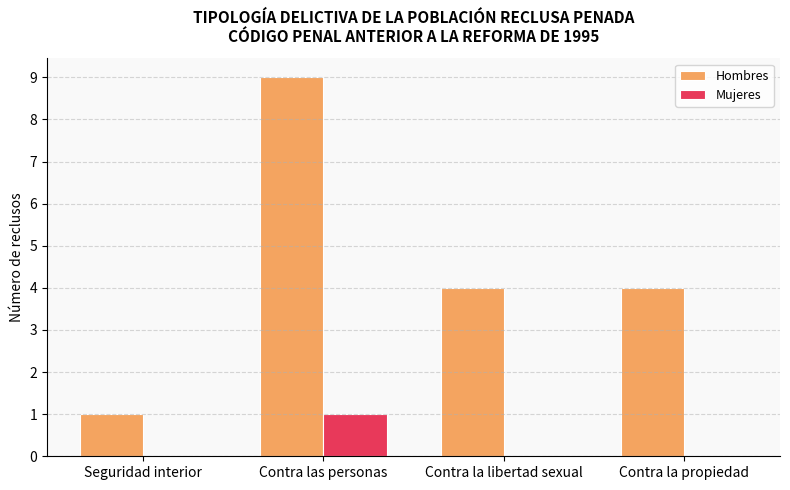

How many Hombres values are between 4 and 9?

3